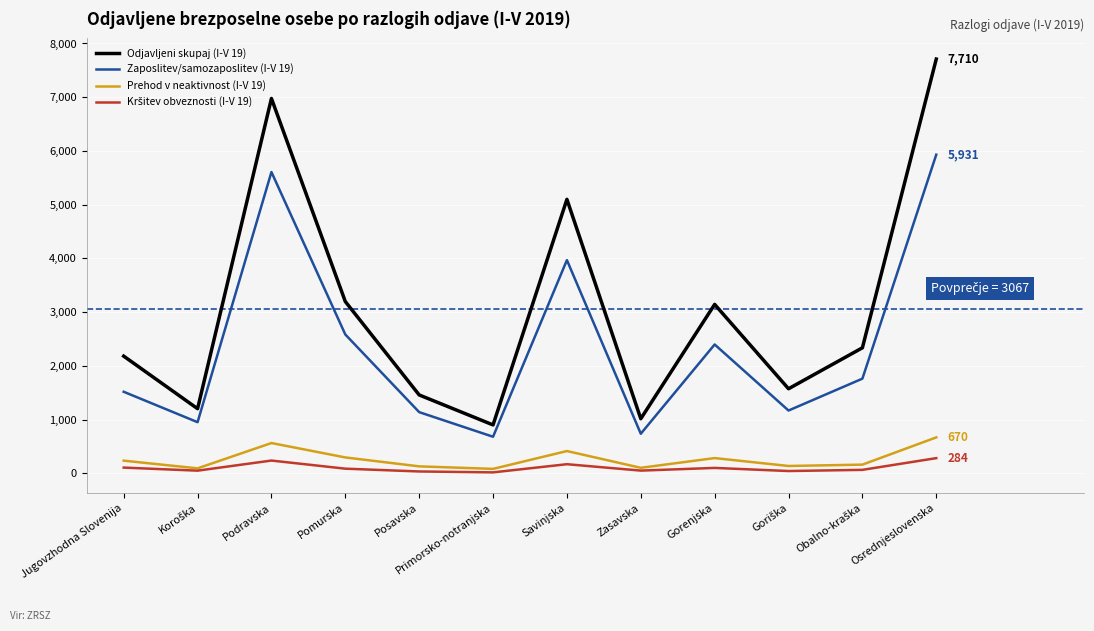

Where does the Odjavljeni skupaj (I-V 19) series first go above 2337?

Podravska